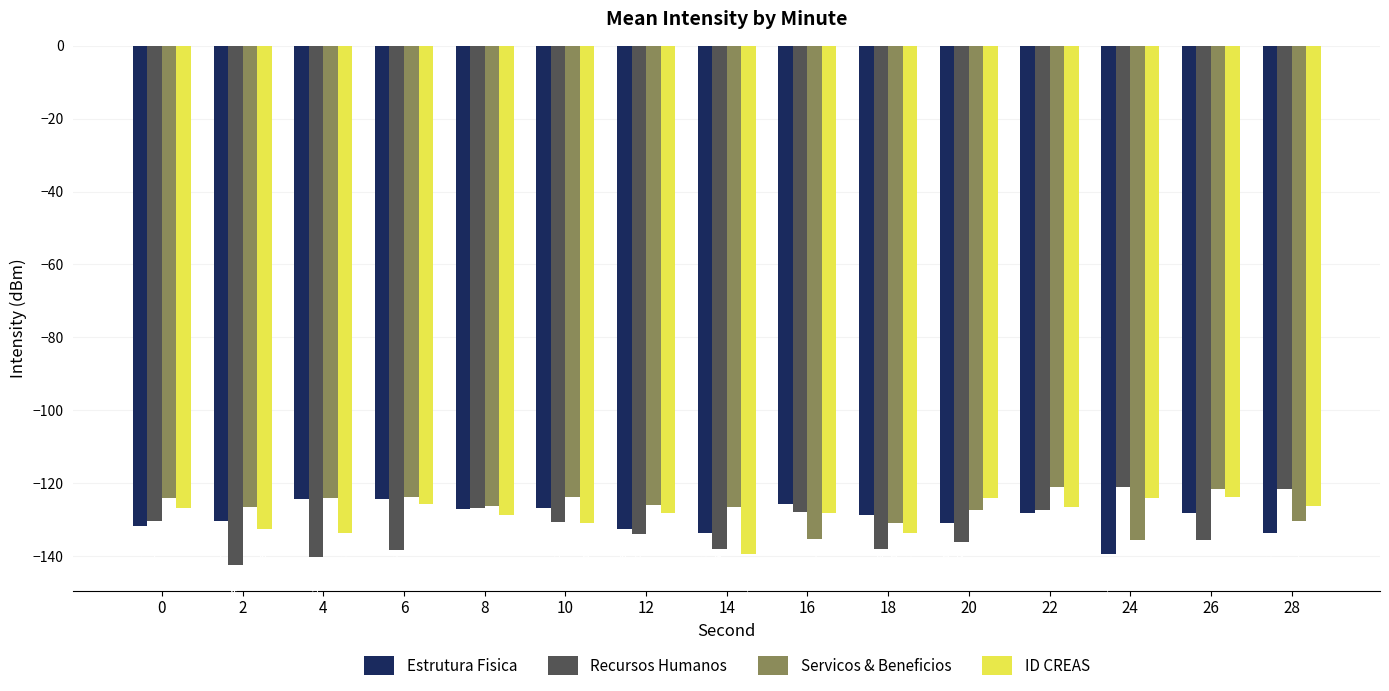

What is the spread (max minus min) of values at 24?

18.4